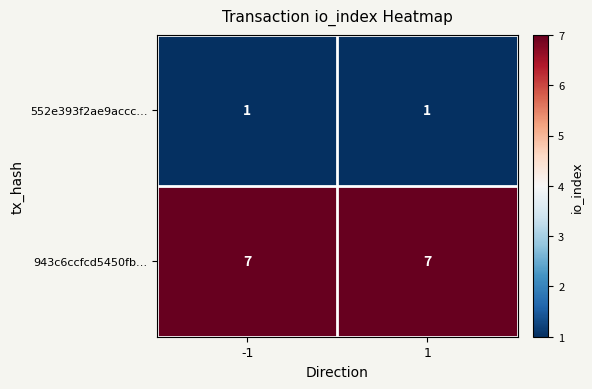

What is the minimum value for 943c6ccfcd5450fb…?

7